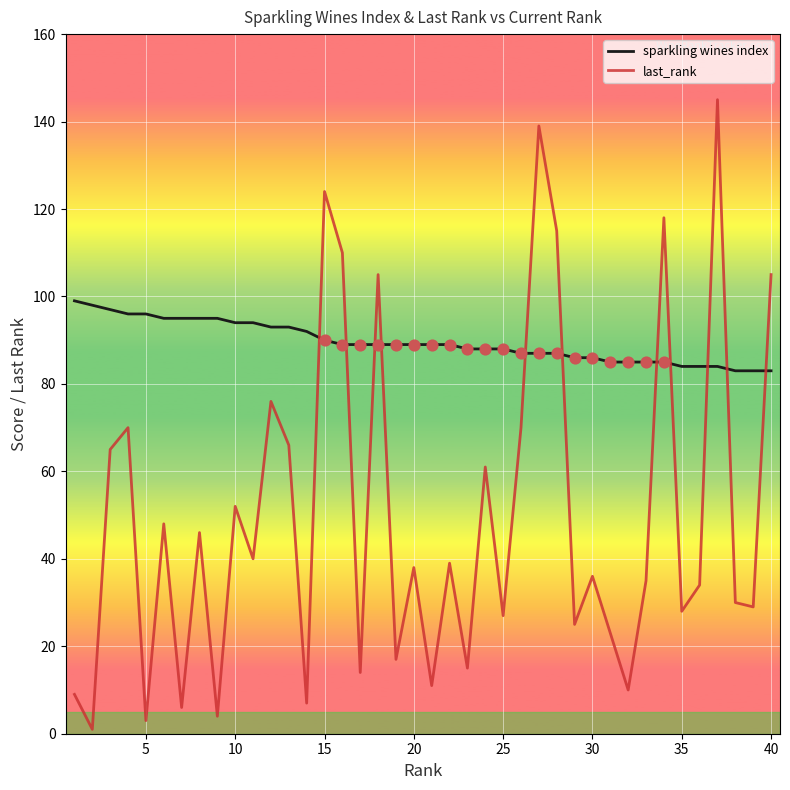

Which series has the widest spread of values?

last_rank